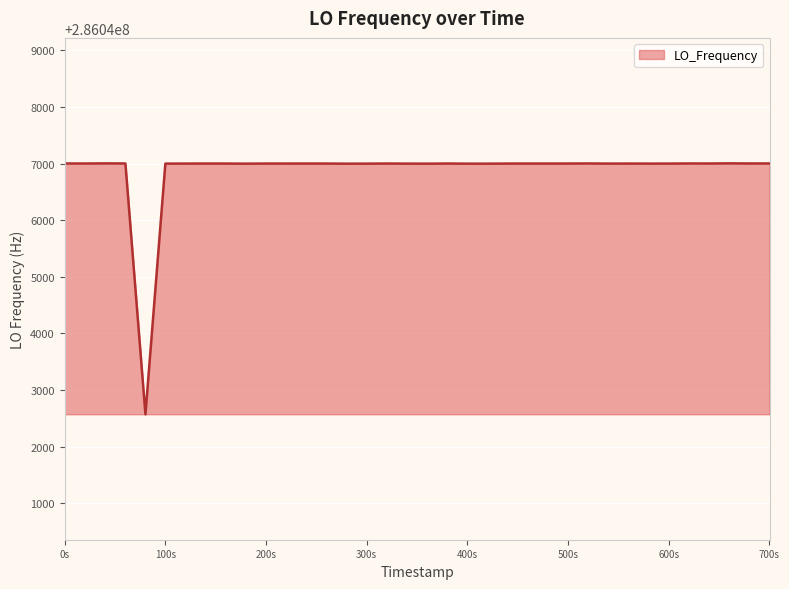

What is the difference between the maximum and minimum values?

4433.2